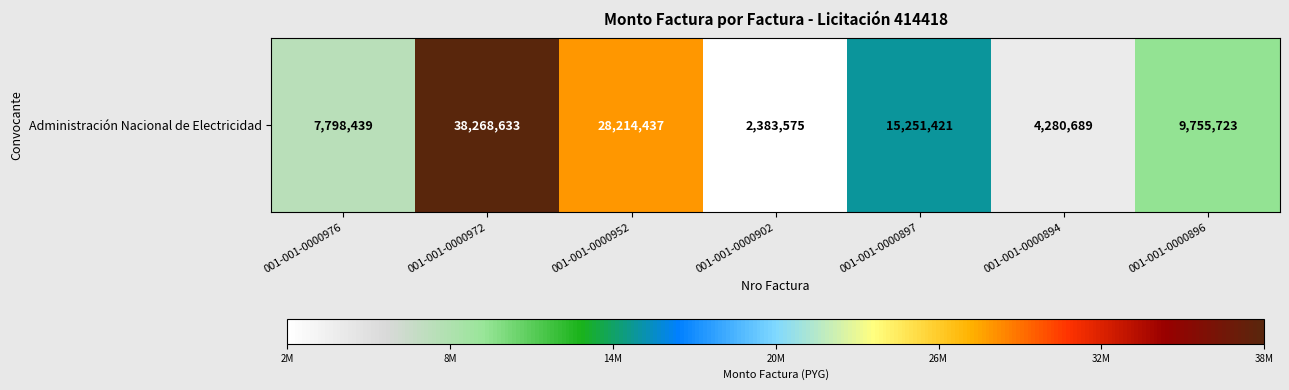

Reading right to left, list all the values displayed in this chart.

001-001-0000896=9755723	001-001-0000894=4280689	001-001-0000897=15251421	001-001-0000902=2383575	001-001-0000952=28214437	001-001-0000972=38268633	001-001-0000976=7798439